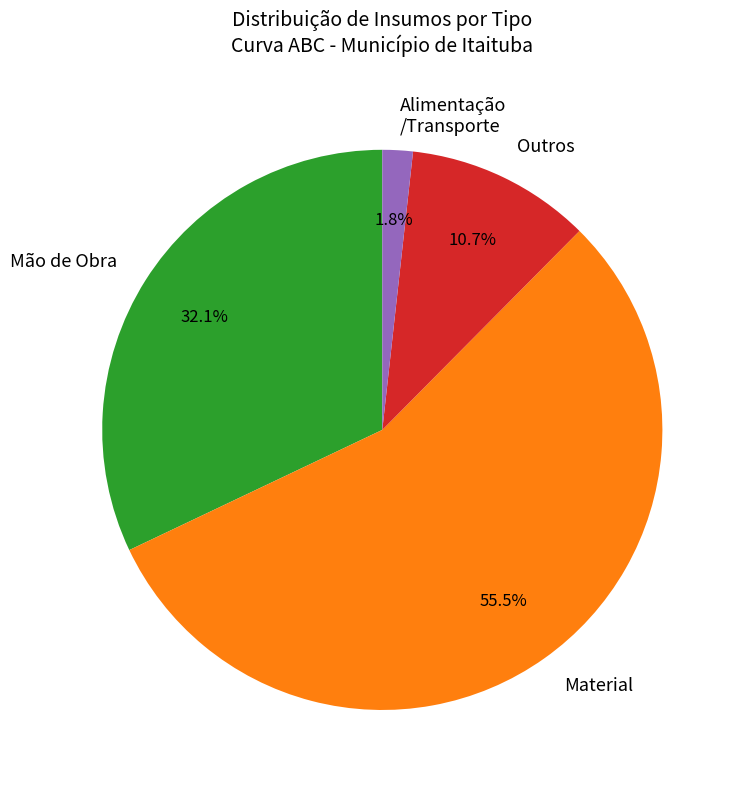

Which has a higher value, Mão de Obra or Alimentação /Transporte?

Mão de Obra